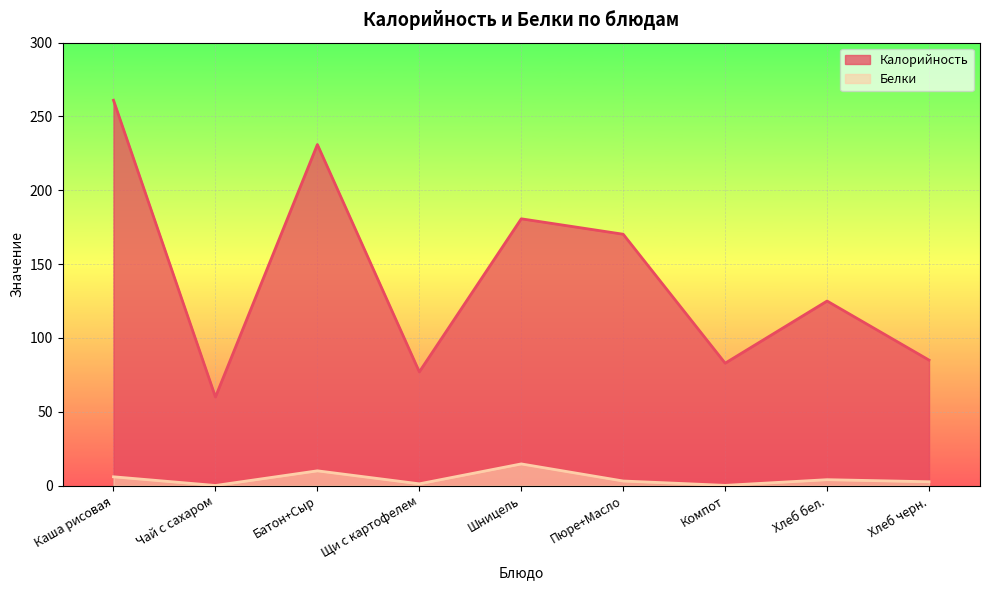

What is the minimum value for Белки?

0.1